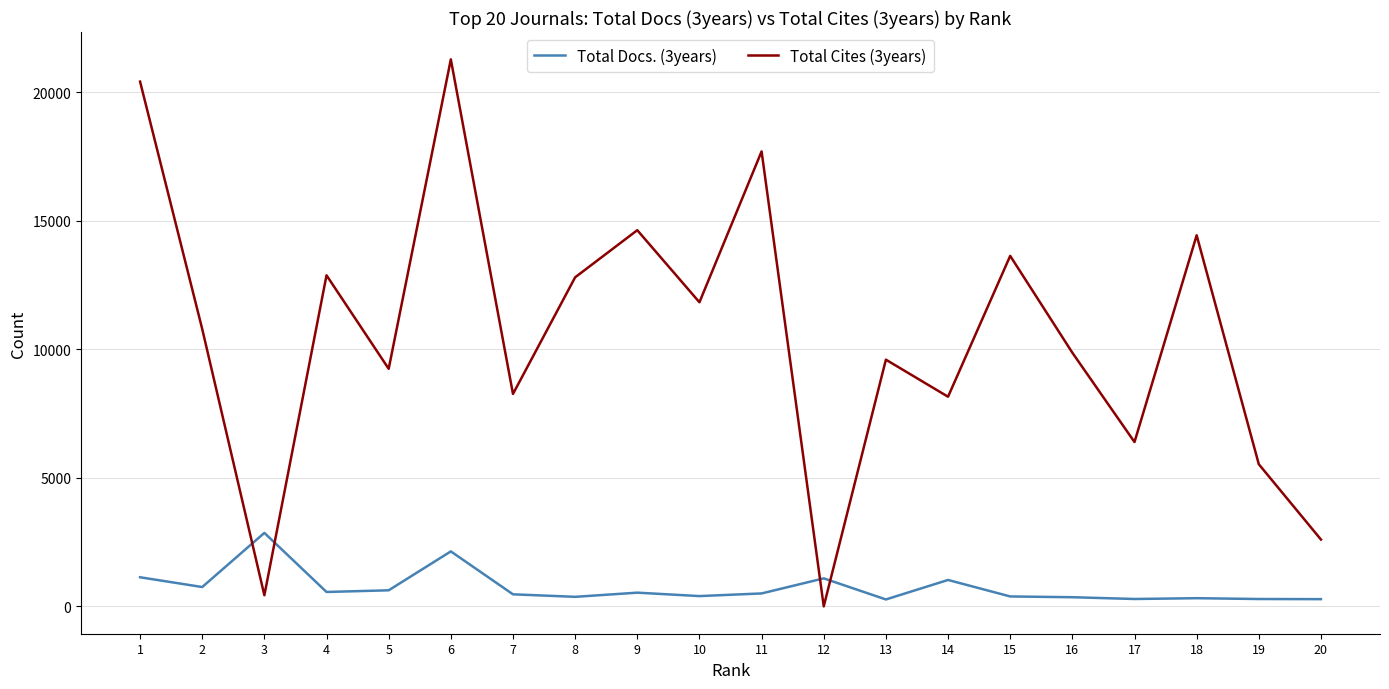

What are all the series names shown in the legend?

Total Docs. (3years), Total Cites (3years)